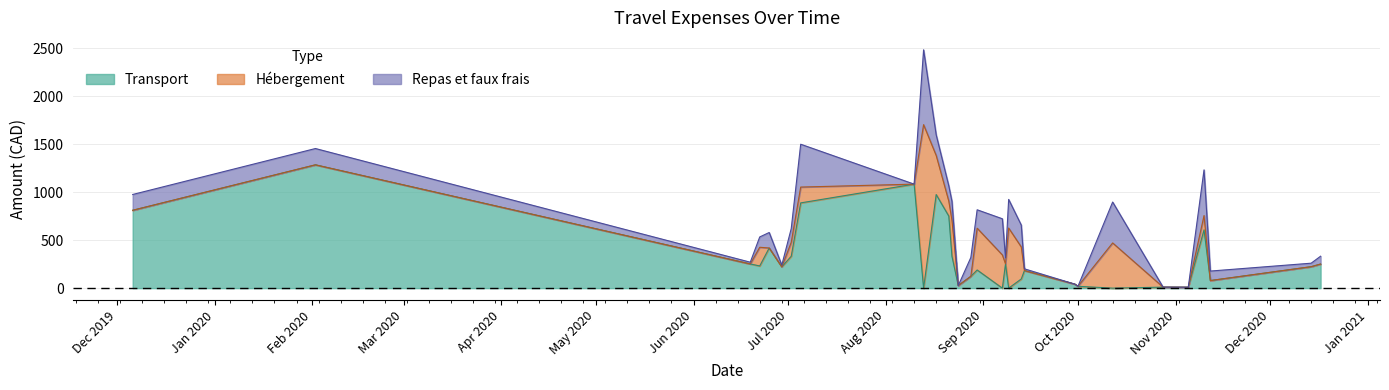

Reading left to right, transcribe all the data shown in this chart.

Transport: 811.3	1284.9	252.2	231.3	418.3	221.9	332.4	888.4	1083.7	0.0	975.1	750.7	333.0	26.8	123.3	189.4	0.0	253.8	0.0	95.7	183.2	42.0	19.6	0.0	10.8	10.0	607.4	79.2	223.7	251.3
Hébergement: 0.0	0.0	0.0	194.8	0.0	0.0	145.1	164.8	0.0	1703.3	407.3	155.7	375.6	0.0	0.0	435.3	346.1	0.0	626.4	333.7	0.0	0.0	0.0	471.1	0.0	0.0	148.9	0.0	0.0	0.0
Repas et faux frais: 164.6	169.9	18.2	107.5	161.6	18.2	143.7	446.4	0.0	779.9	214.7	159.5	196.6	0.0	196.6	191.8	376.9	62.6	298.1	227.7	18.2	0.0	0.0	426.1	0.0	0.0	476.1	98.9	36.5	81.6